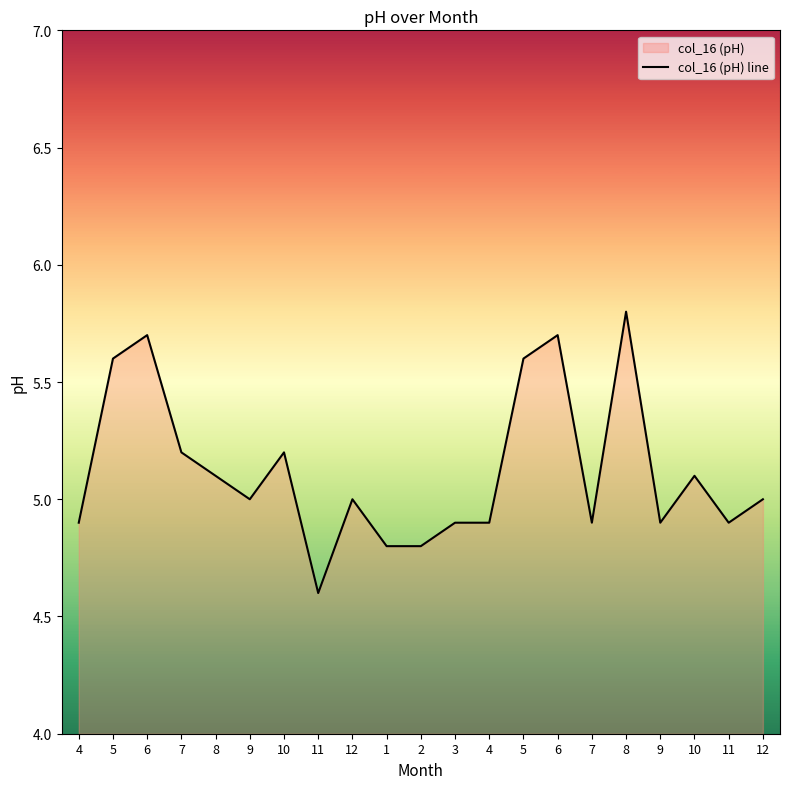

List the labels in order of value, largest first.

8, 6, 6, 5, 5, 7, 10, 8, 10, 9, 12, 12, 4, 3, 4, 7, 9, 11, 1, 2, 11